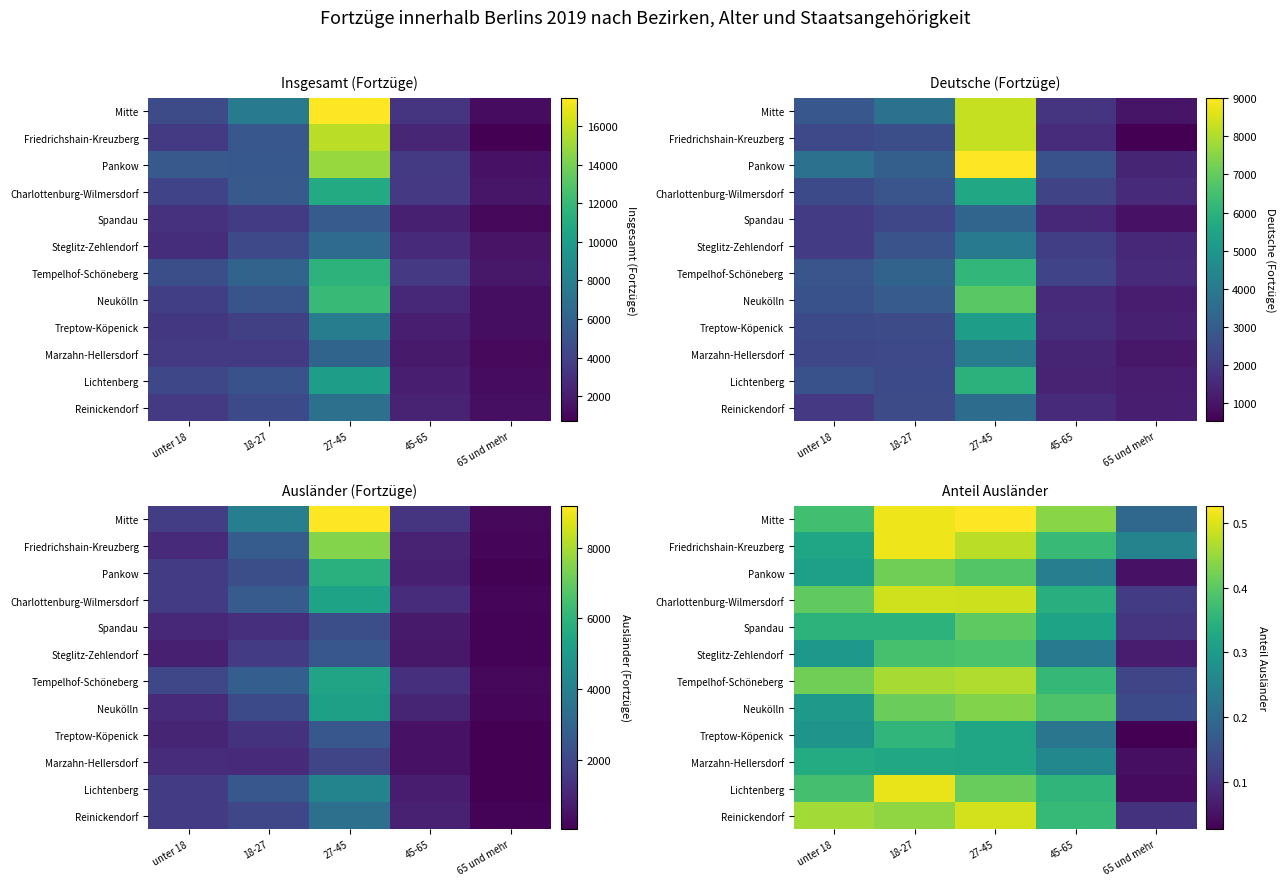

What is the difference between the maximum and minimum values in the Lichtenberg series?

0.5